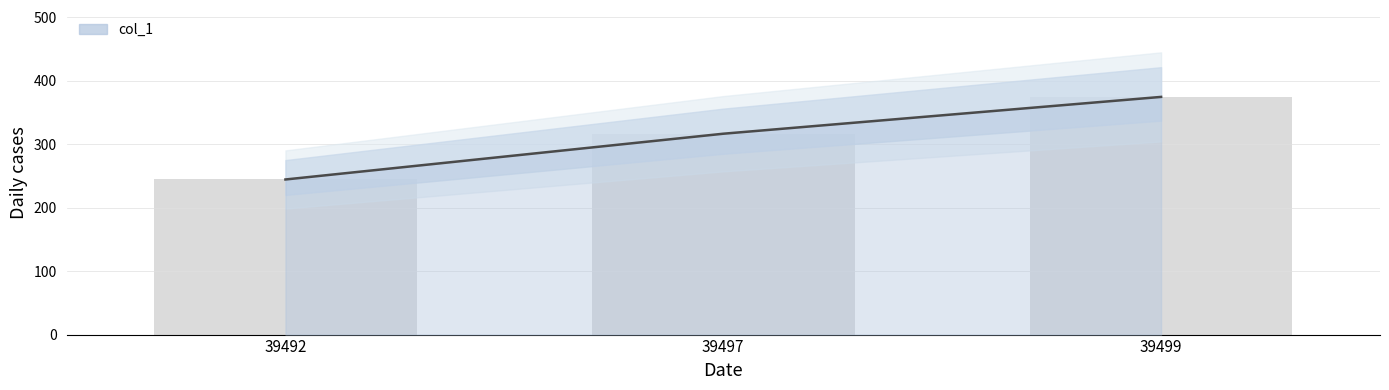

Reading left to right, extract all data points from this chart.

39492=244.3	39497=316.4	39499=374.4